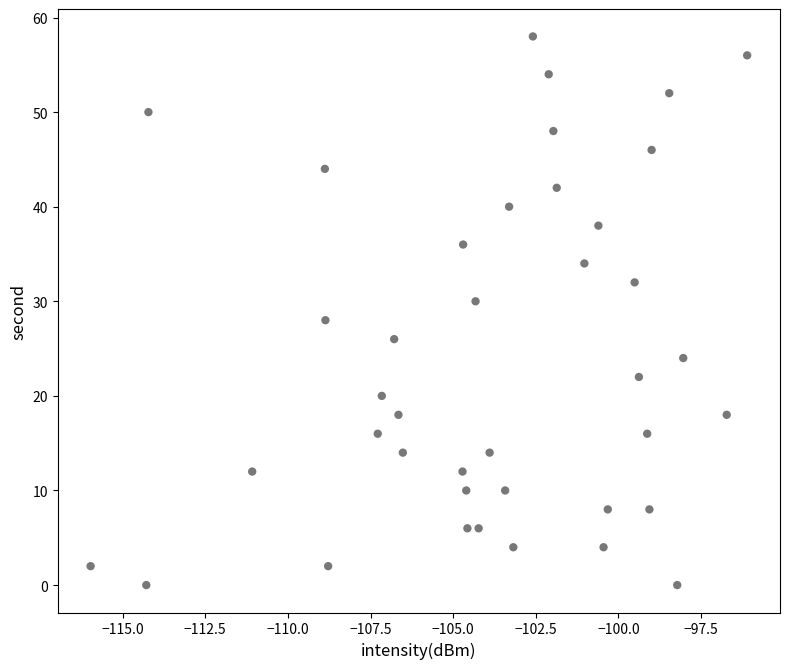

What is the range of Y values (max minus min)?

58